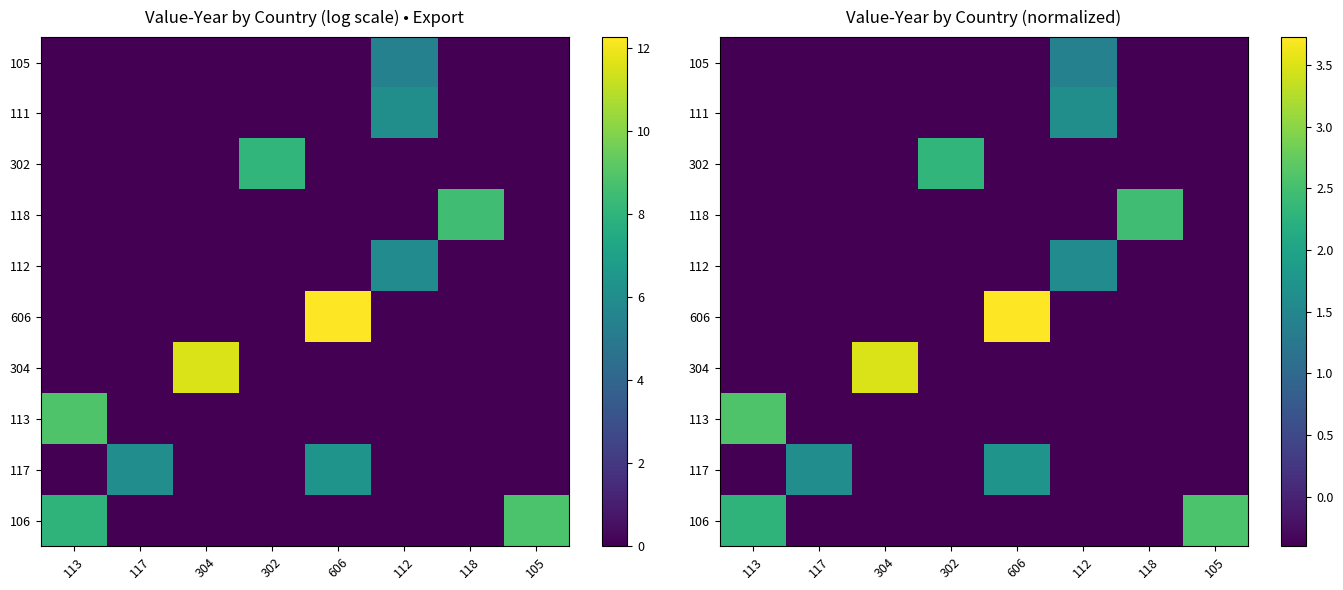

At which category is the sum across all series the highest?

606